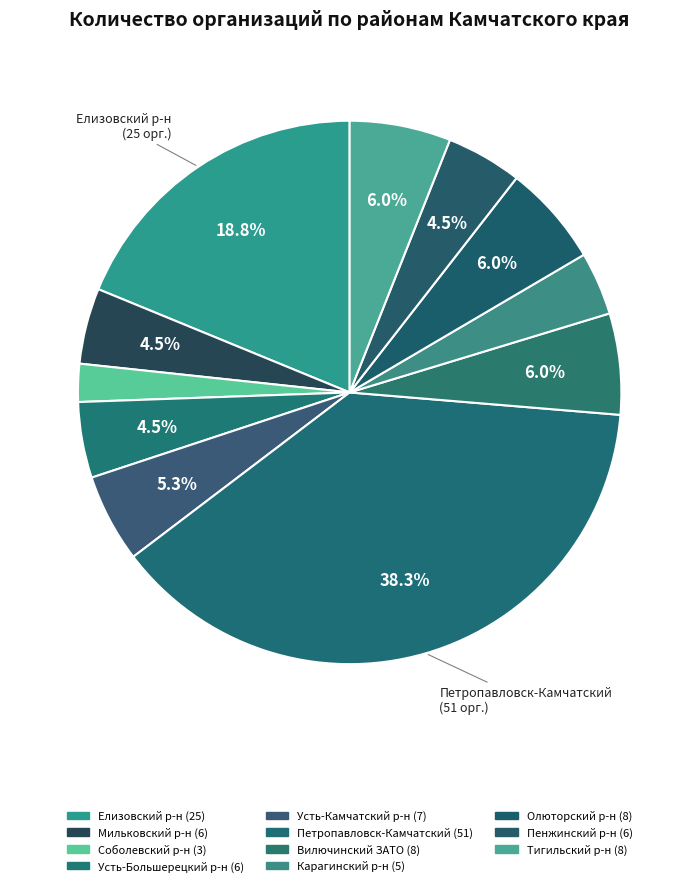

How many segments does this pie chart have?

11